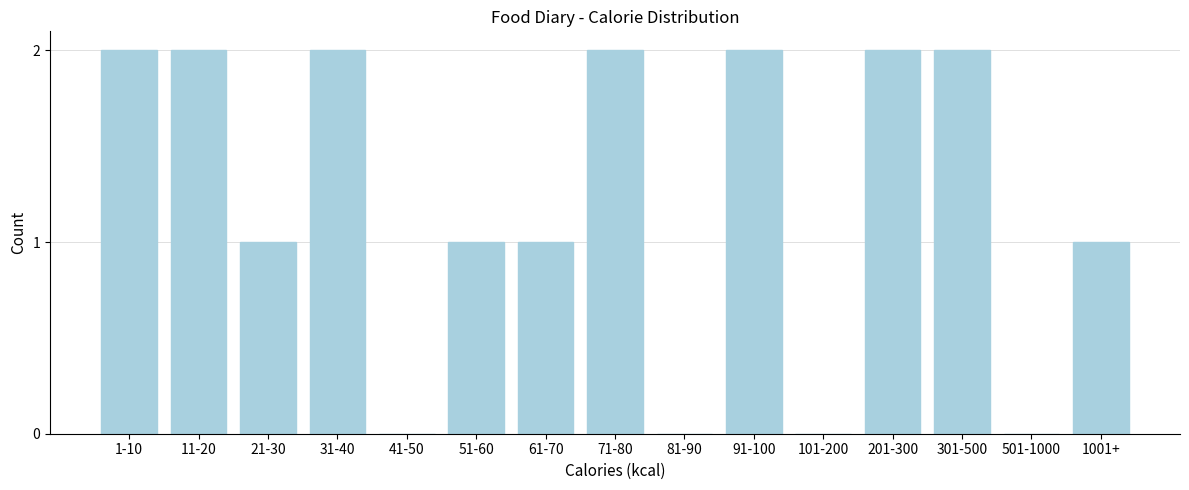

Reading left to right, list all the values displayed in this chart.

1-10=2	11-20=2	21-30=1	31-40=2	41-50=0	51-60=1	61-70=1	71-80=2	81-90=0	91-100=2	101-200=0	201-300=2	301-500=2	501-1000=0	1001+=1